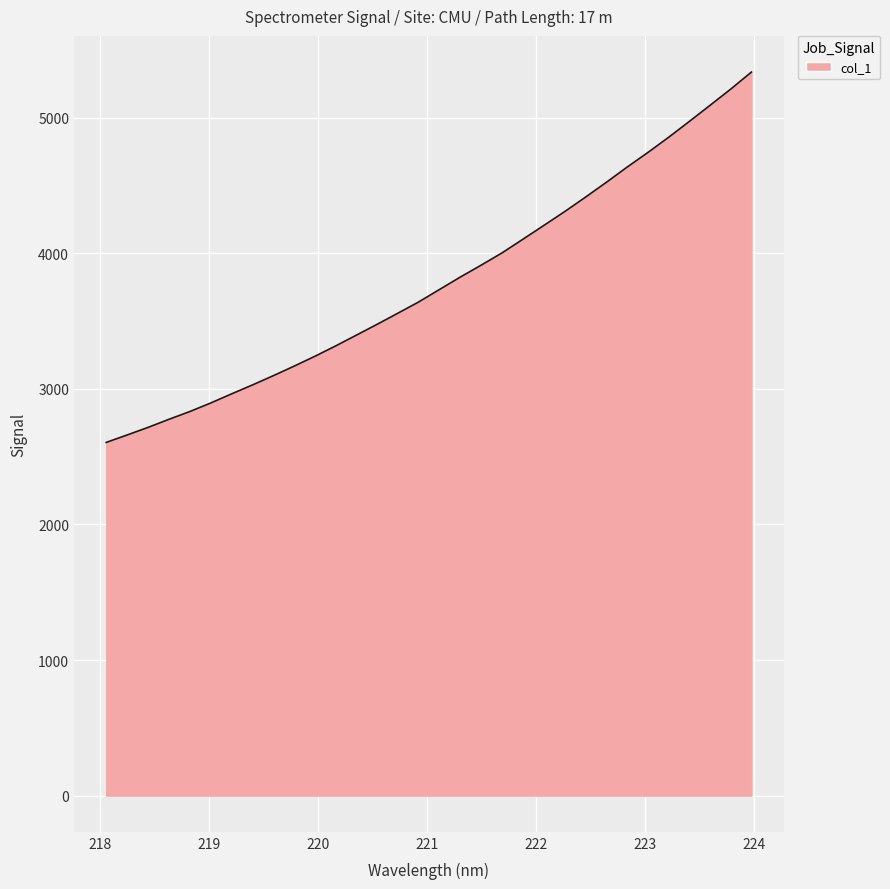

What is the difference between the maximum and minimum values?

2731.8